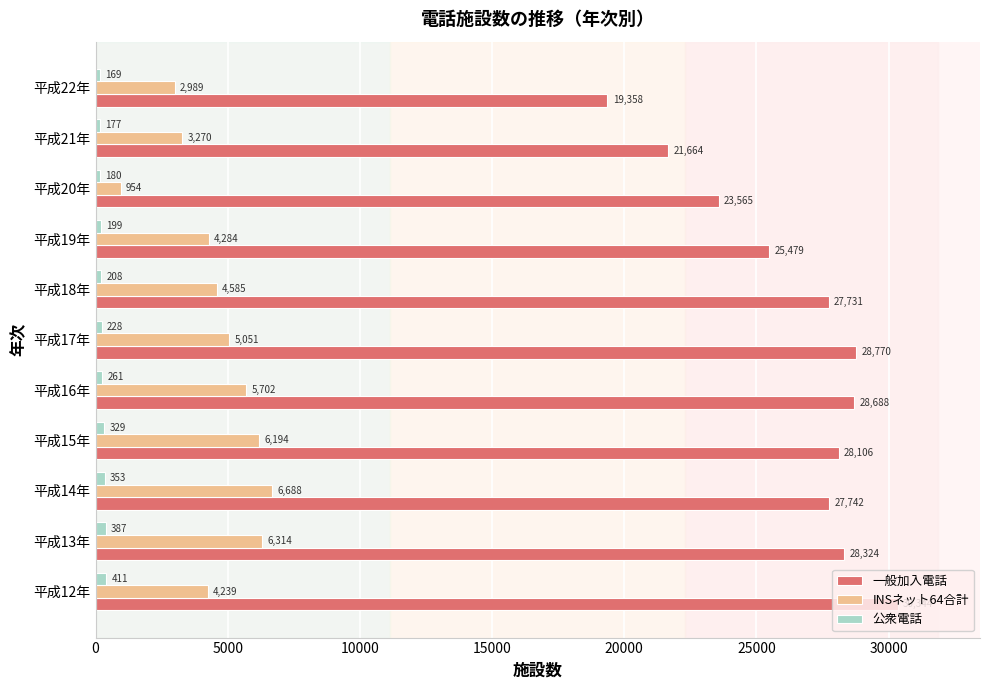

Is it true that INSネット64合計 equals 2907 at 平成14年?

False